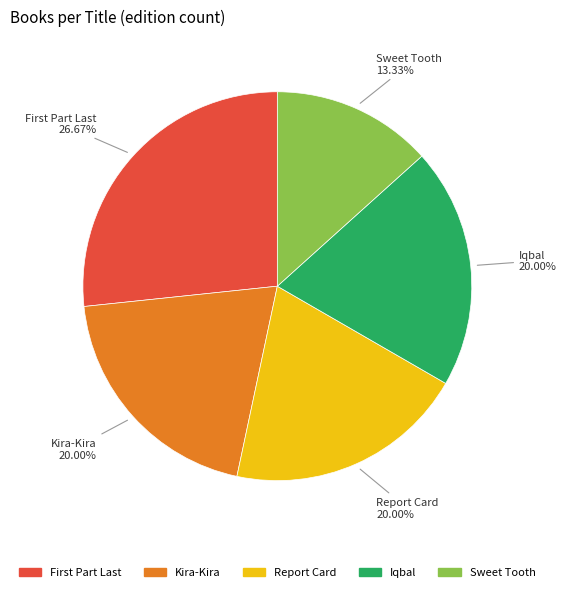

Which category has the smallest portion of the pie?

Sweet Tooth